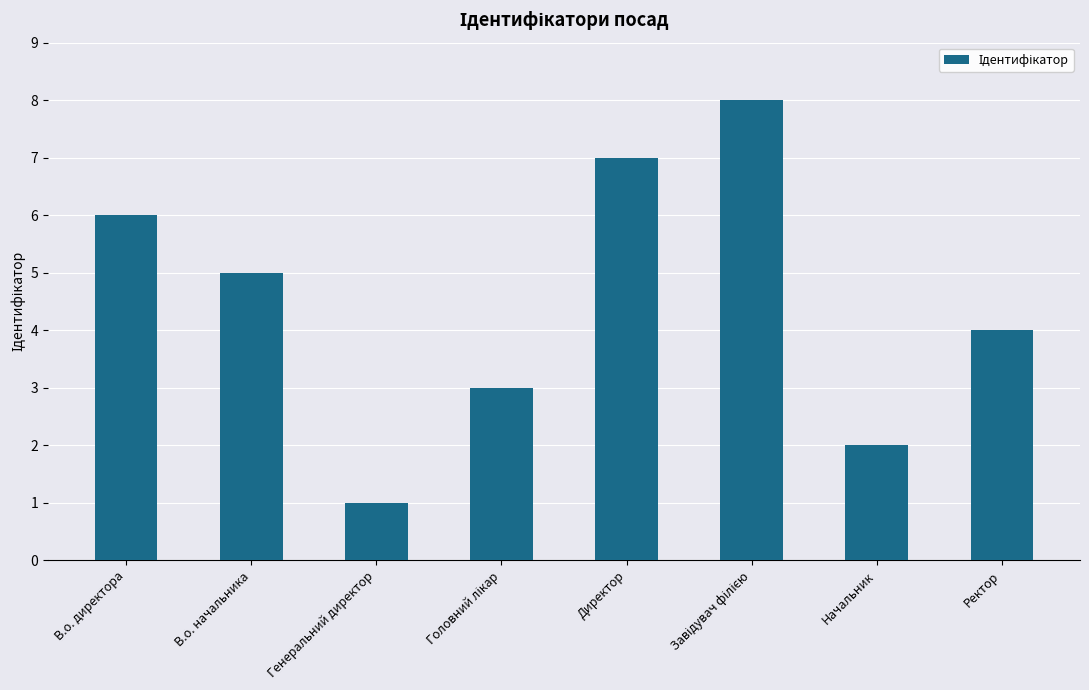

What is the sum of all values?

36